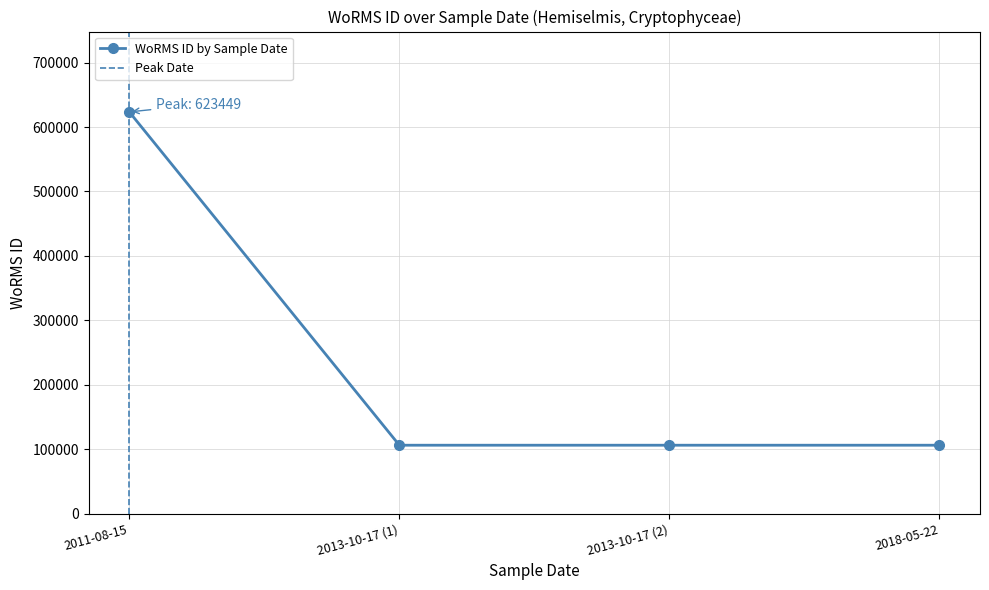

What is the highest value of the WoRMS ID by Sample Date series?

623449